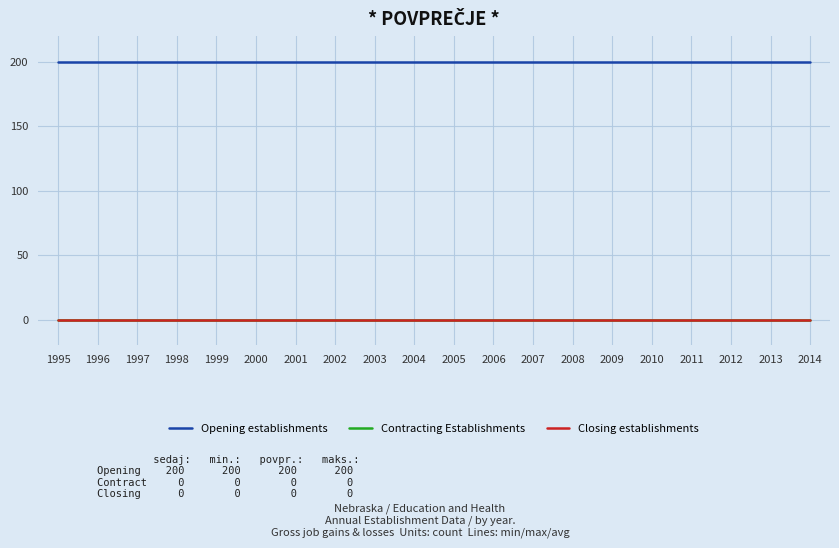

At 2008, list the series in order from largest to smallest.

Opening establishments, Contracting Establishments, Closing establishments